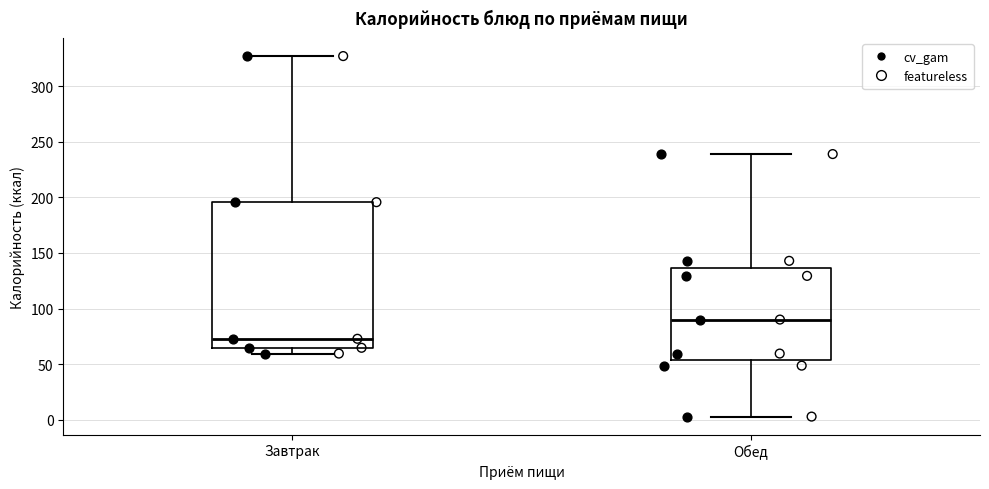

Reading left to right, read every box against the y-axis: the position of its median line, the range the box covers, and the ends of its whiskers. The values are not printed on the chart, so give them approximately, as read against the axis.

Завтрак: median 75, box 65 to 195, whiskers 60 to 325
Обед: median 90, box 55 to 135, whiskers 5 to 240